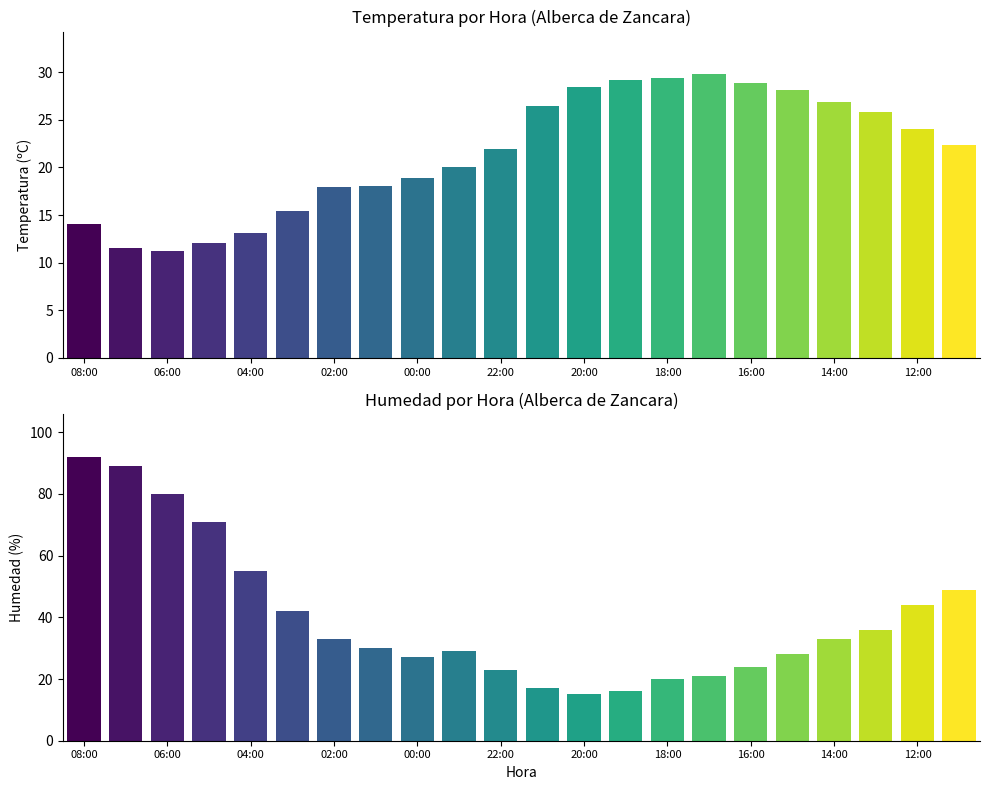

How many bars are there in total?

44